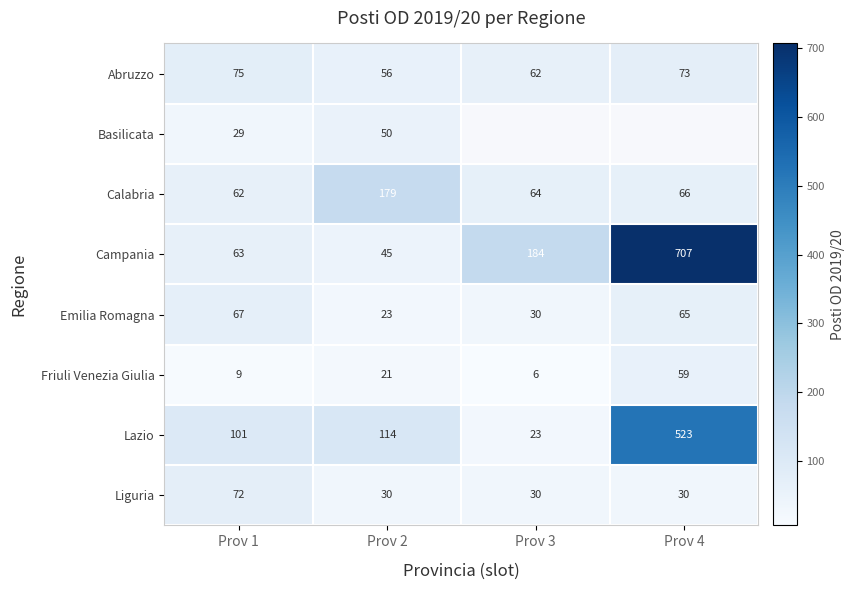

How many values in the Emilia Romagna series are below 65?

2